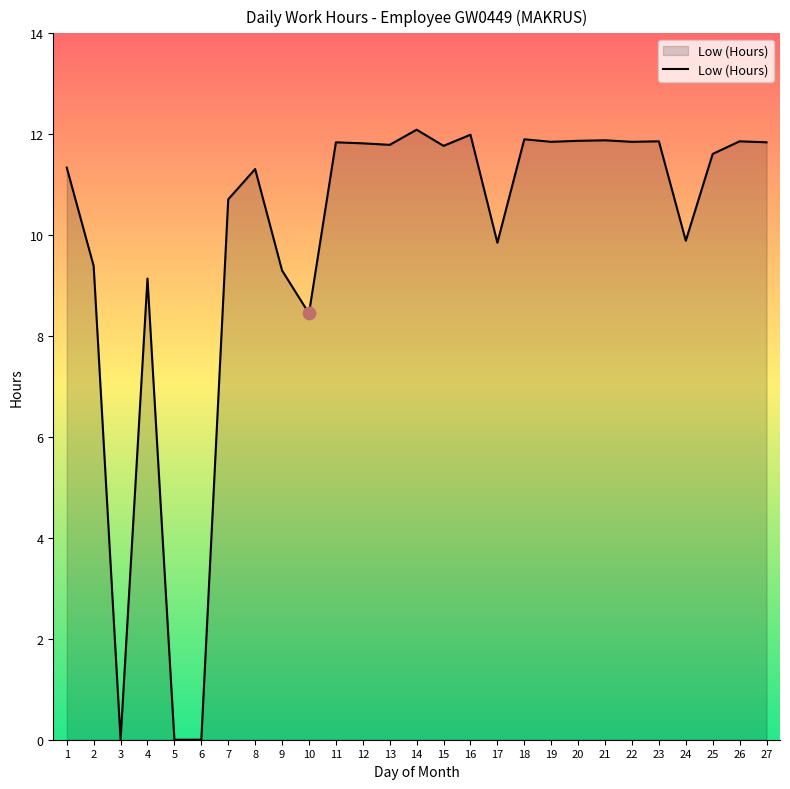

Approximately how many times larger is the value at 14 compared to 10?

1.4